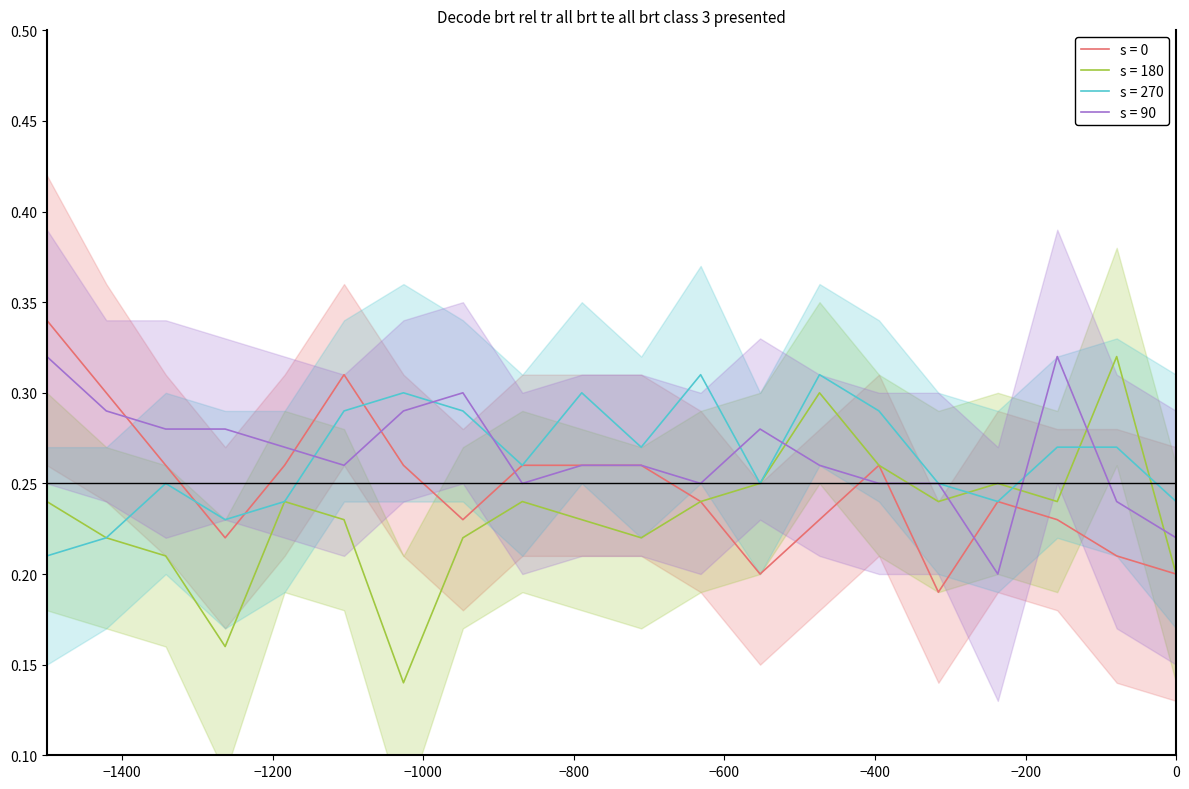

How many s = 0 values are between 0 and 1?

20